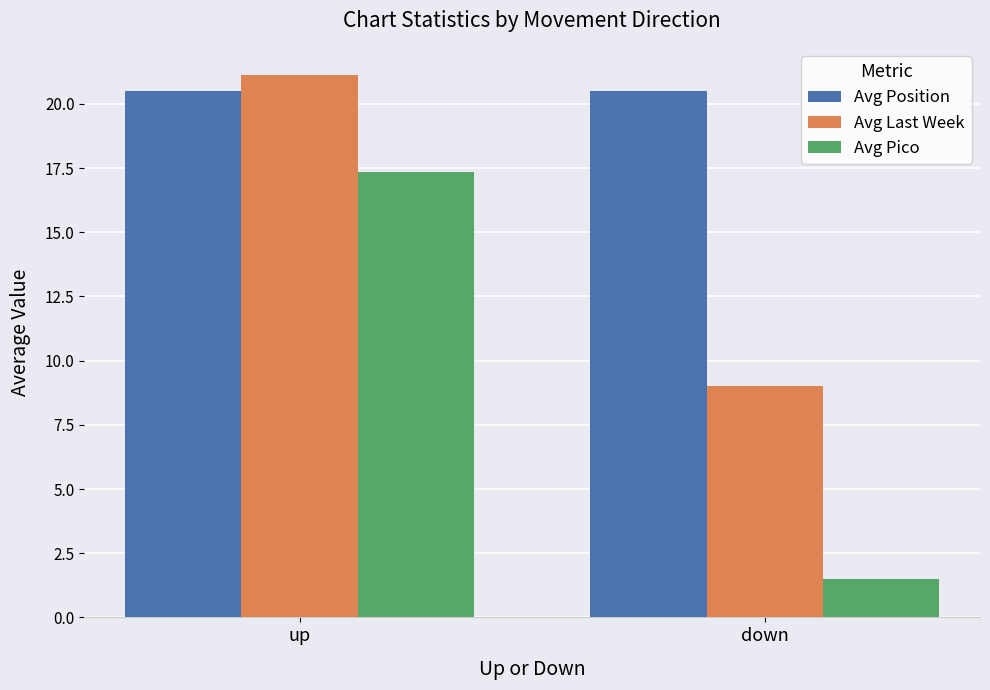

Is it true that Avg Position equals 5.2 at down?

False